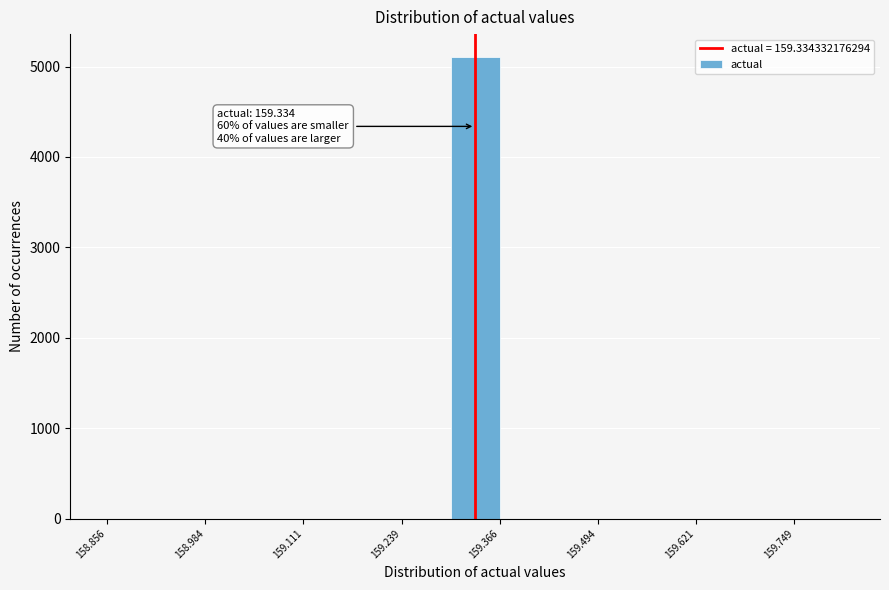

Around what value on the x-axis is the tallest bar? Give the approximate position of its centre, as read against the axis.

159.34